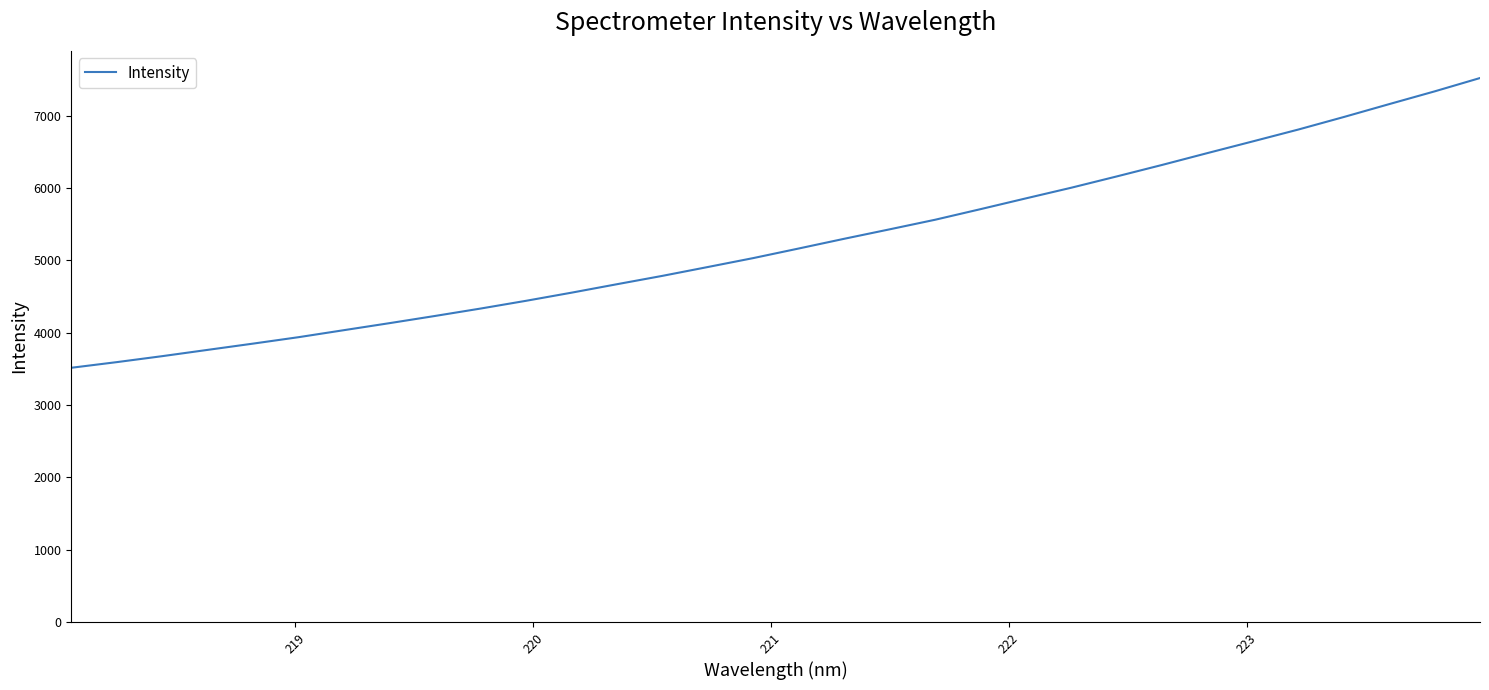

Does the chart display data point markers on the line(s)?

No